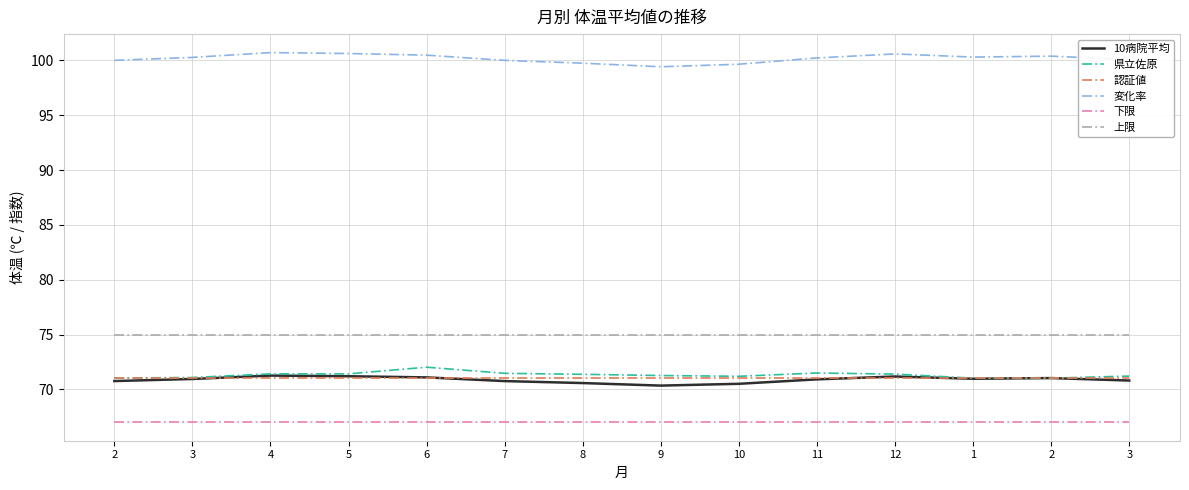

What are all the series names shown in the legend?

10病院平均, 県立佐原, 認証値, 変化率, 下限, 上限